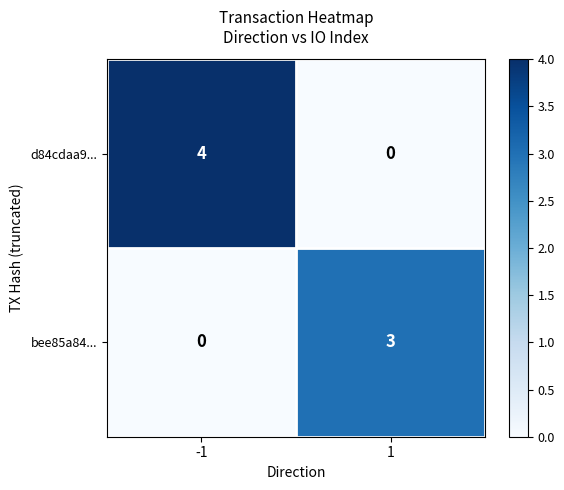

Reading left to right, extract all data points from this chart.

d84cdaa9...: -1=4	1=0
bee85a84...: -1=0	1=3